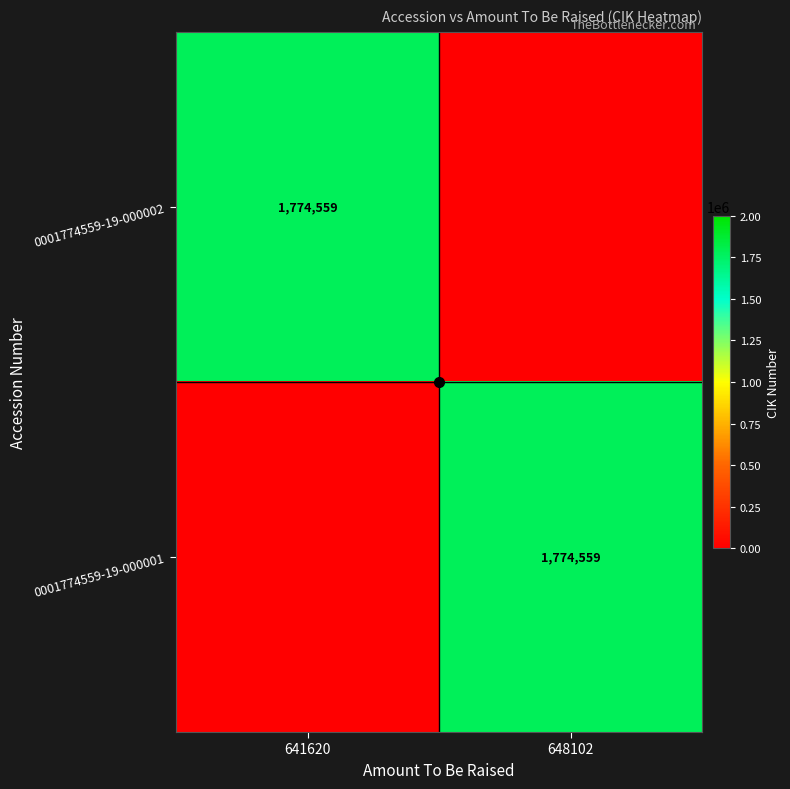

Is it true that 0001774559-19-000002 equals 1000528 at 641620?

False